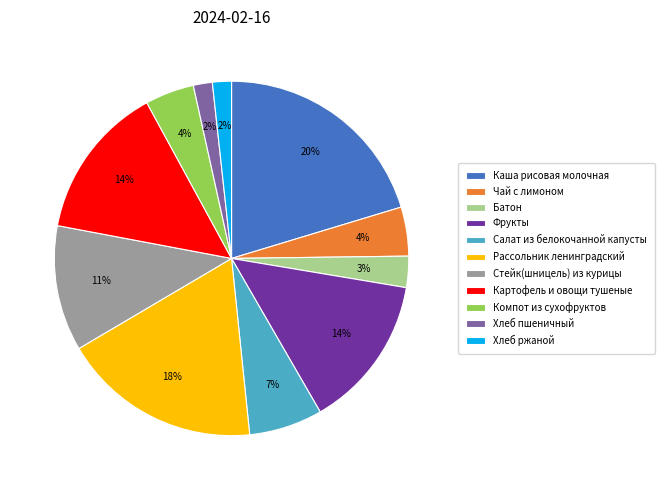

Is the sum of Салат из белокочанной капусты and Батон greater than half?

No